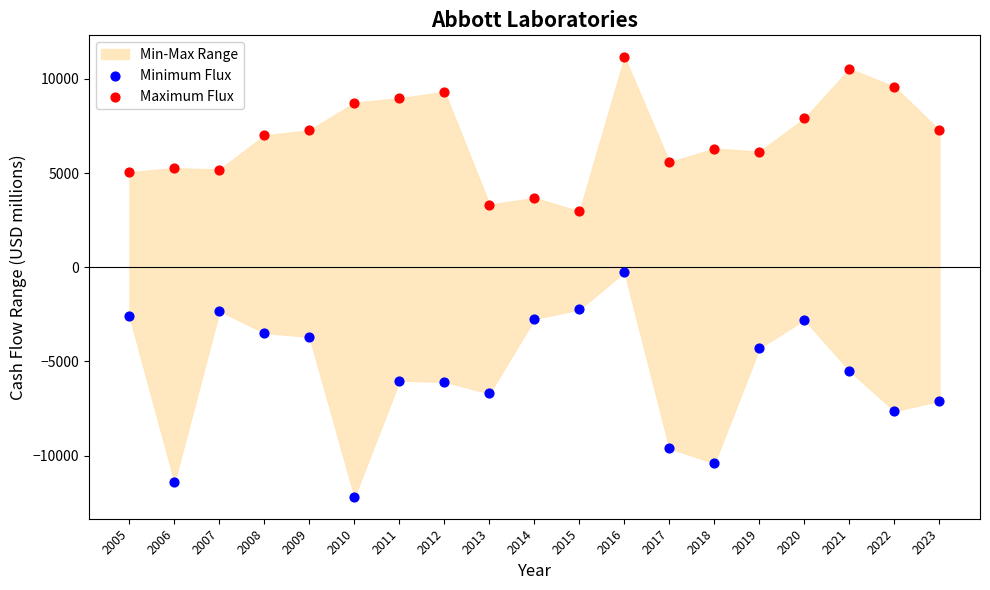

Across all data points, what is the range of Y values (max minus min)?

23335